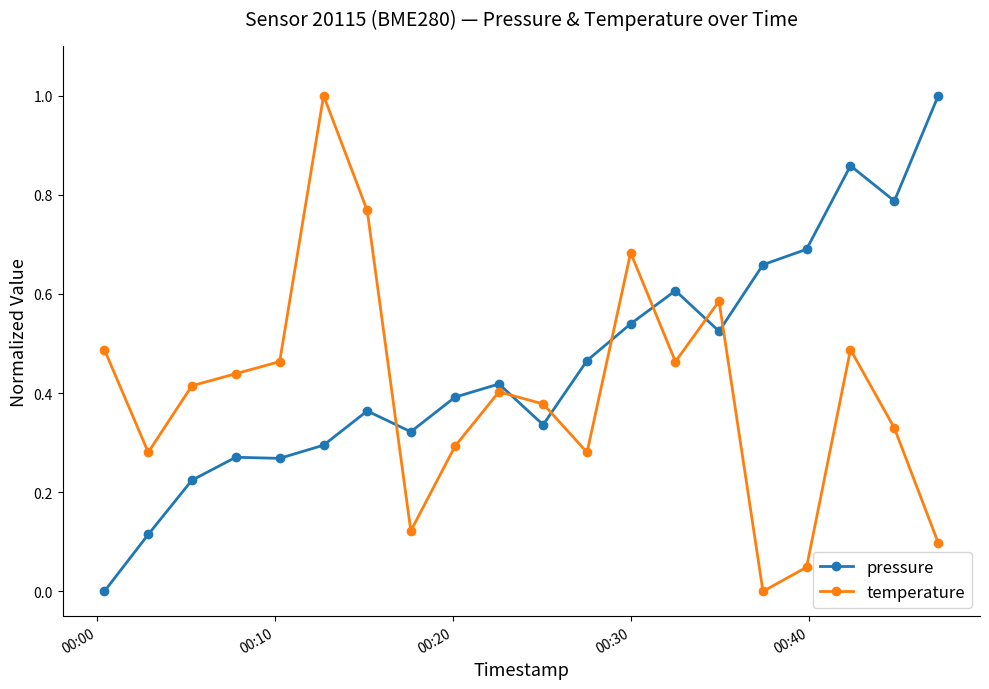

In temperature, how many points are lower than both neighbors (excluding endpoints)?

5